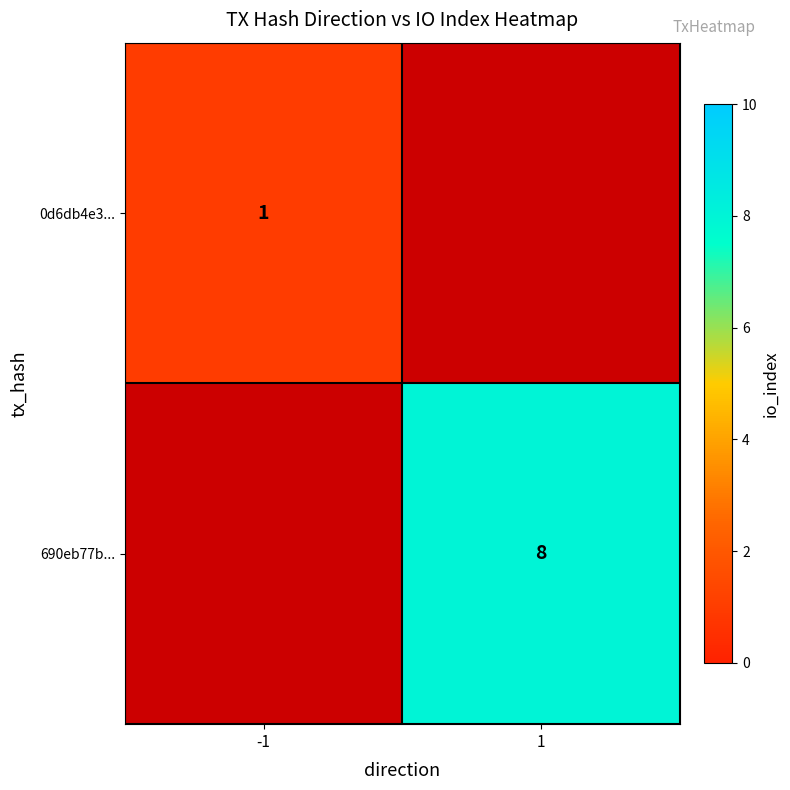

At how many categories does at least one series exceed 2?

1